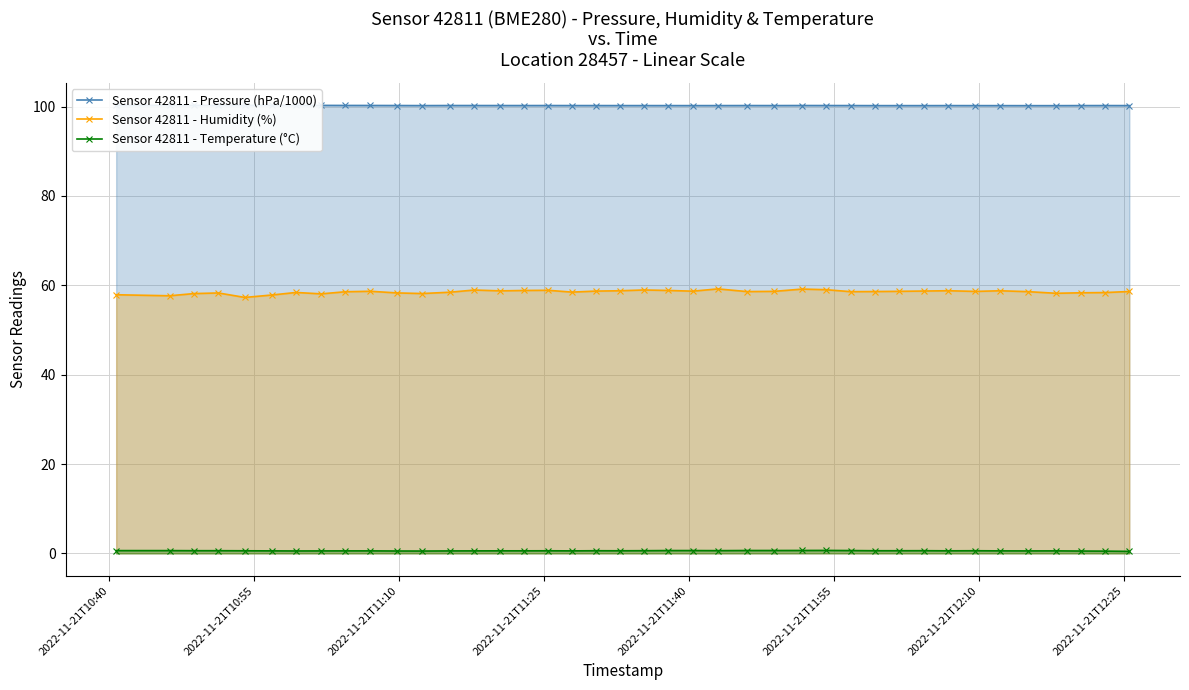

Count the Sensor 42811 - Temperature (°C) values in the range 0 to 1.

40